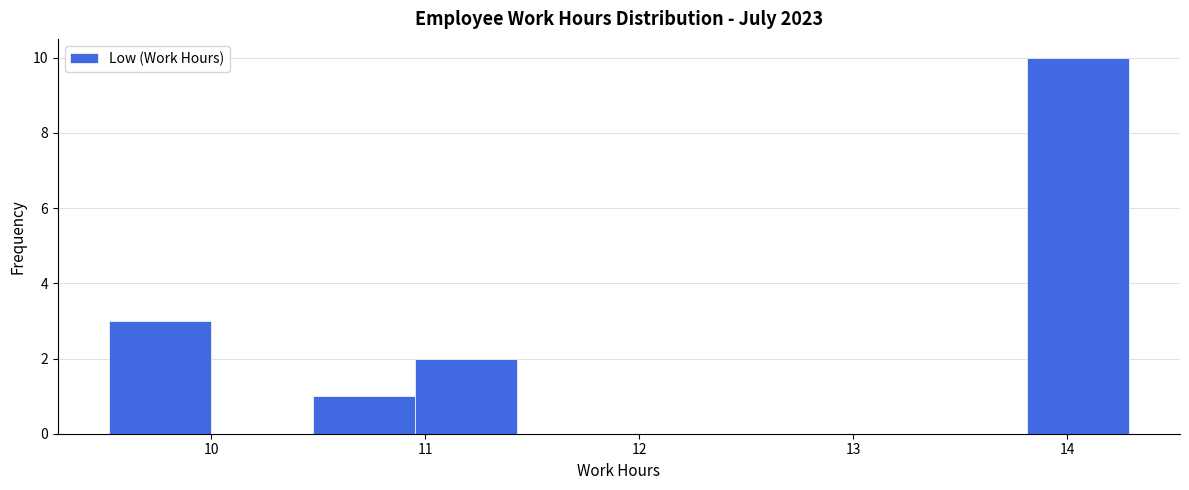

Over which range of the x-axis is the bar tallest?

13.8 to 14.3